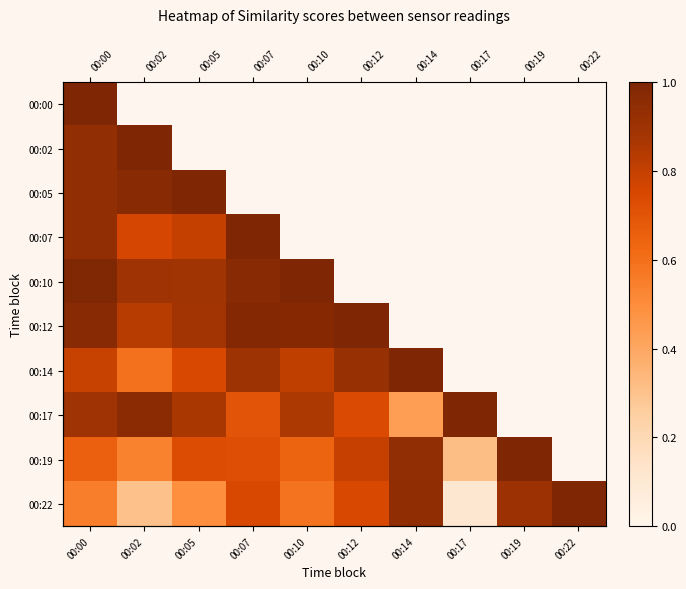

What is the difference between the maximum and minimum values in the 00:19 series?

0.7